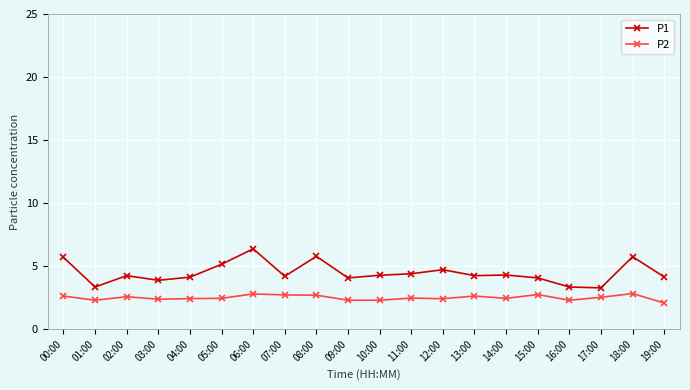

In P1, how many points are higher than both neighbors (excluding endpoints)?

6